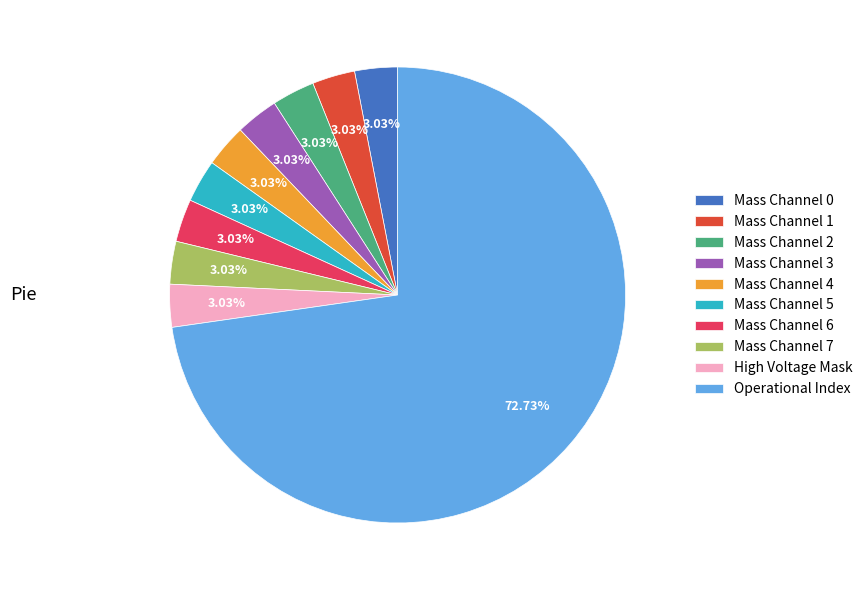

To the nearest percent, what is the difference between the largest and smallest slice percentages?

70%